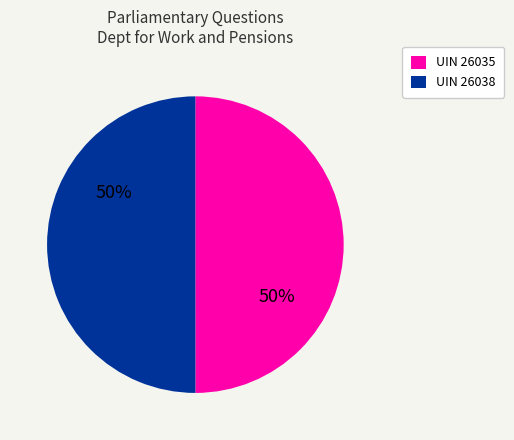

Is it true that UIN 26038 is 56% of the pie?

False